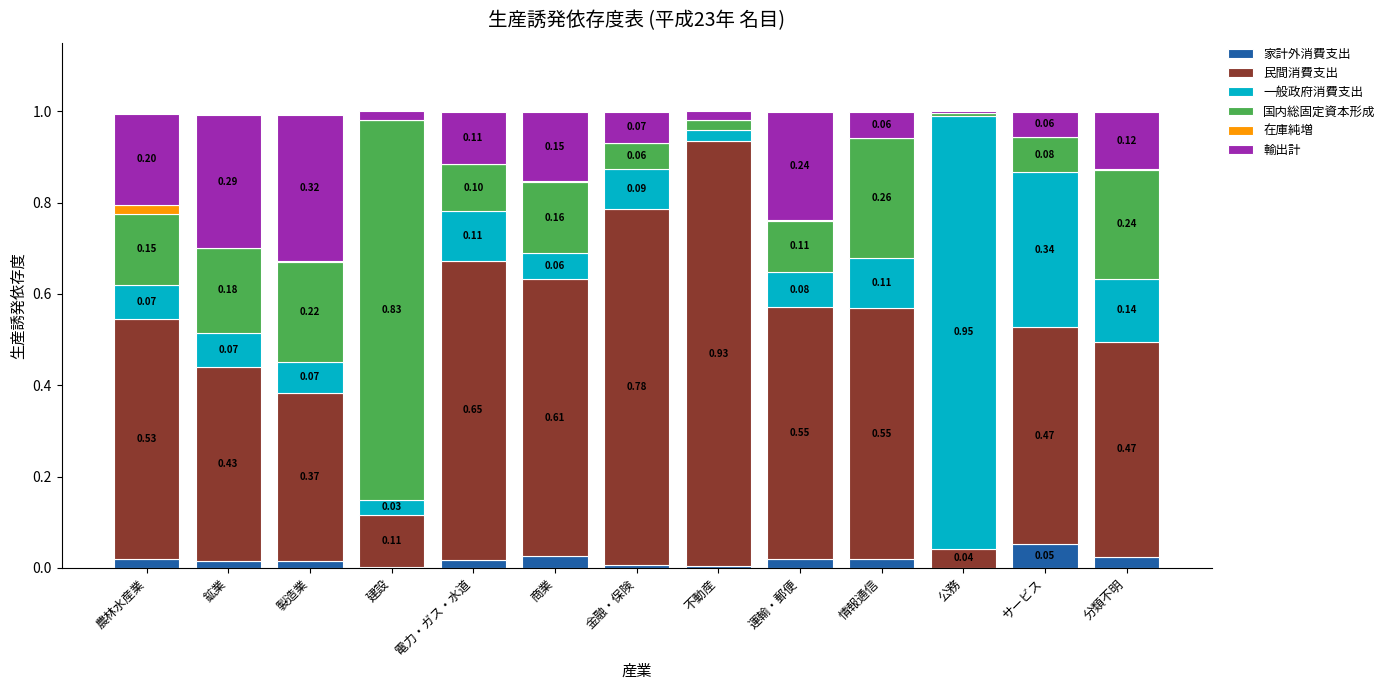

Are the bars horizontal?

No